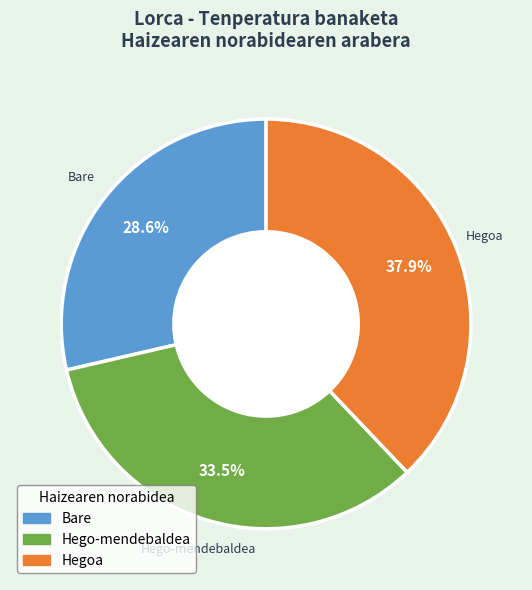

To the nearest percent, what is the average slice percentage?

33%